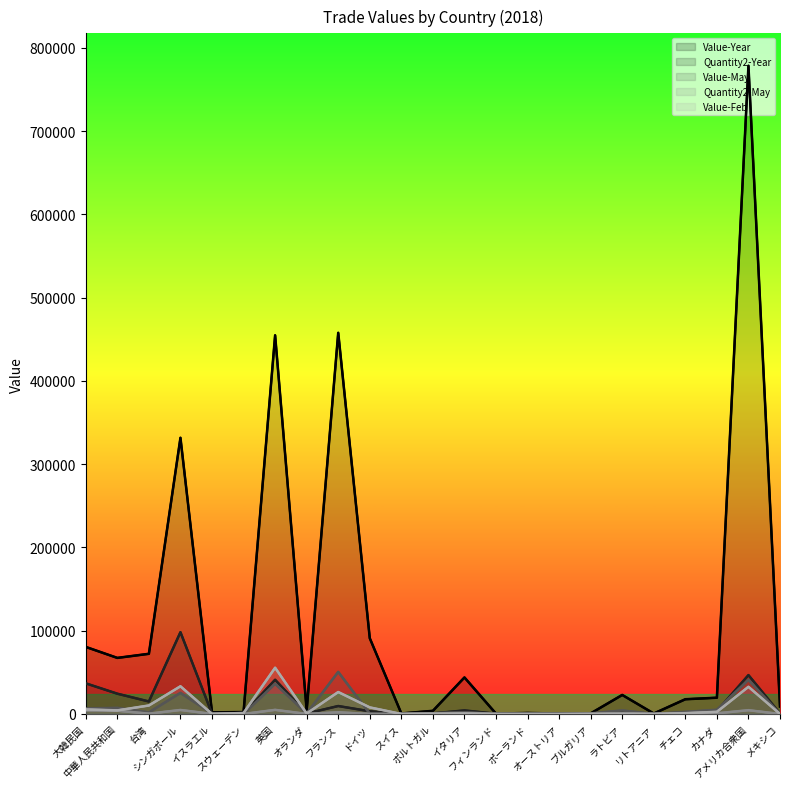

Rank the categories by Value-May value from lowest to highest.

スウェーデン, スイス, フィンランド, ポーランド, オーストリア, リトアニア, メキシコ, ドイツ, イスラエル, オランダ, ブルガリア, ポルトガル, 台湾, イタリア, チェコ, ラトビア, カナダ, 大韓民国, 中華人民共和国, シンガポール, 英国, アメリカ合衆国, フランス